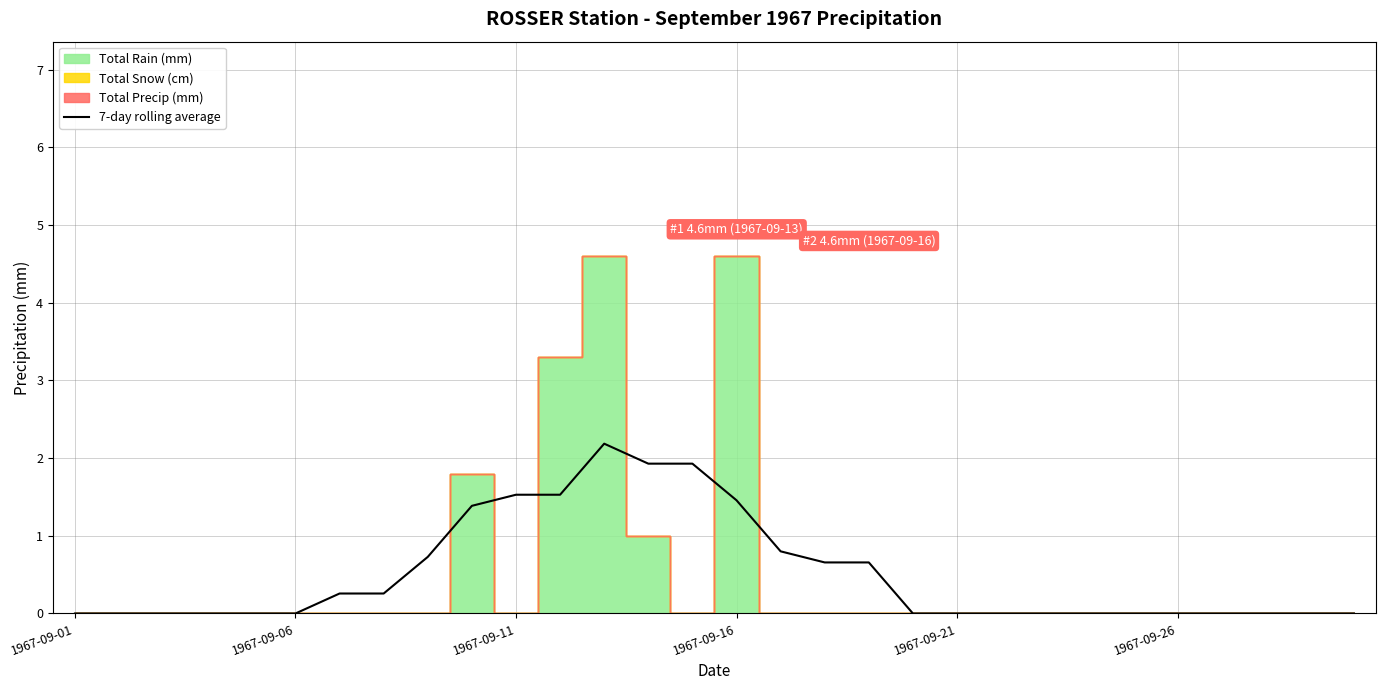

The 7-day rolling average series shows 2.3 at 1967-09-11. True or false?

False